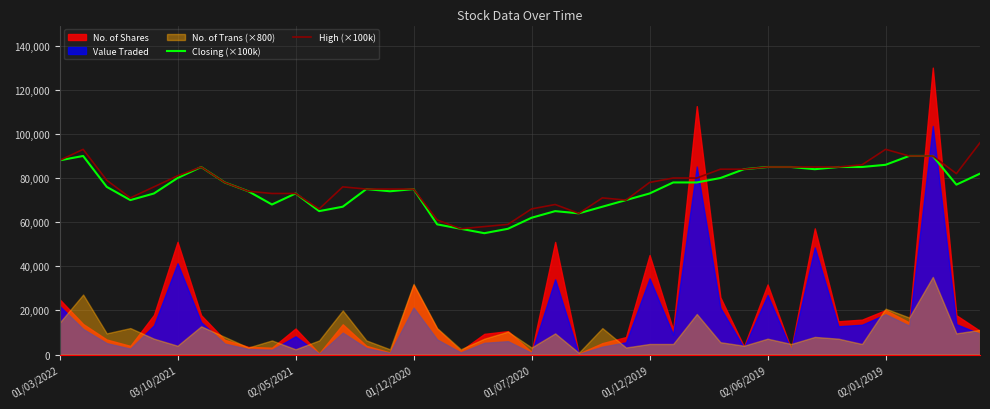

What is the value of the Closing (×100k) point at the 13th from the left?

67000.0